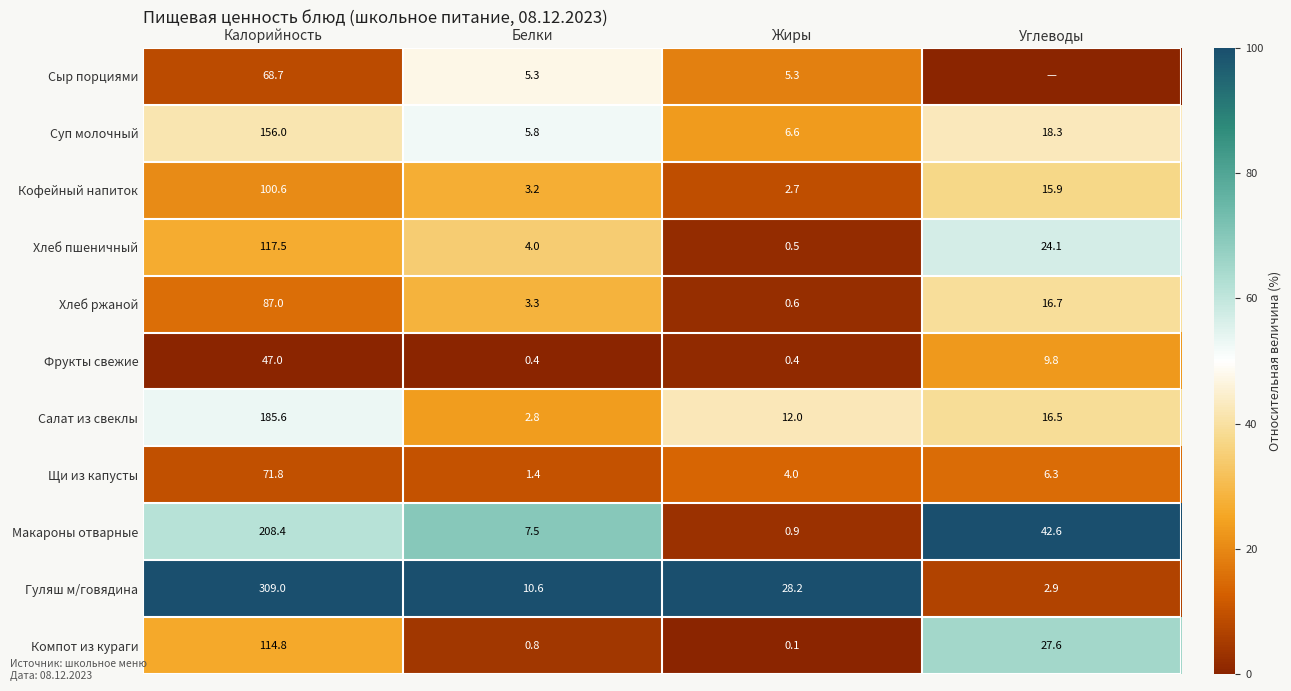

How many data points does each series have?

4